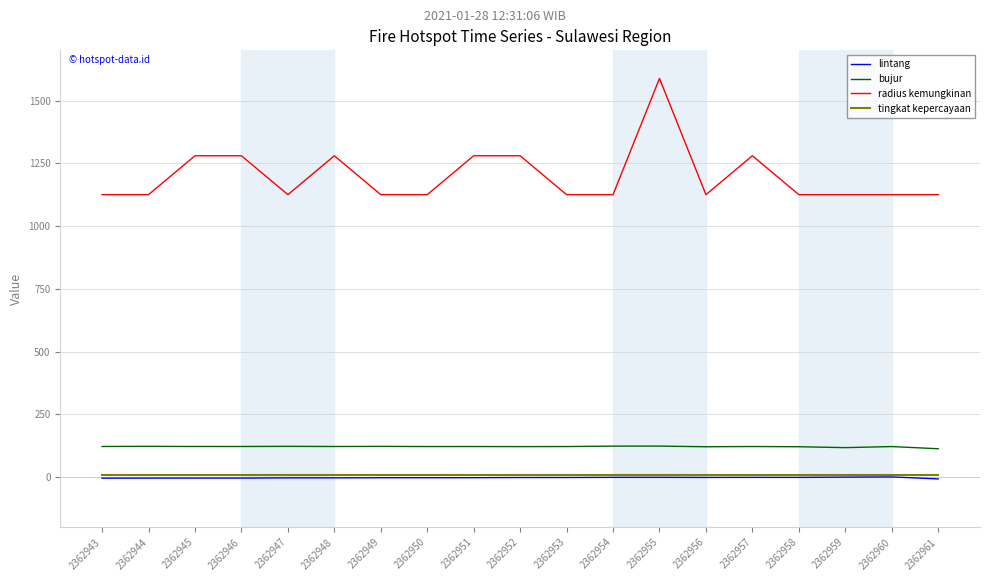

The bujur series shows 183.7 at 2362956. True or false?

False